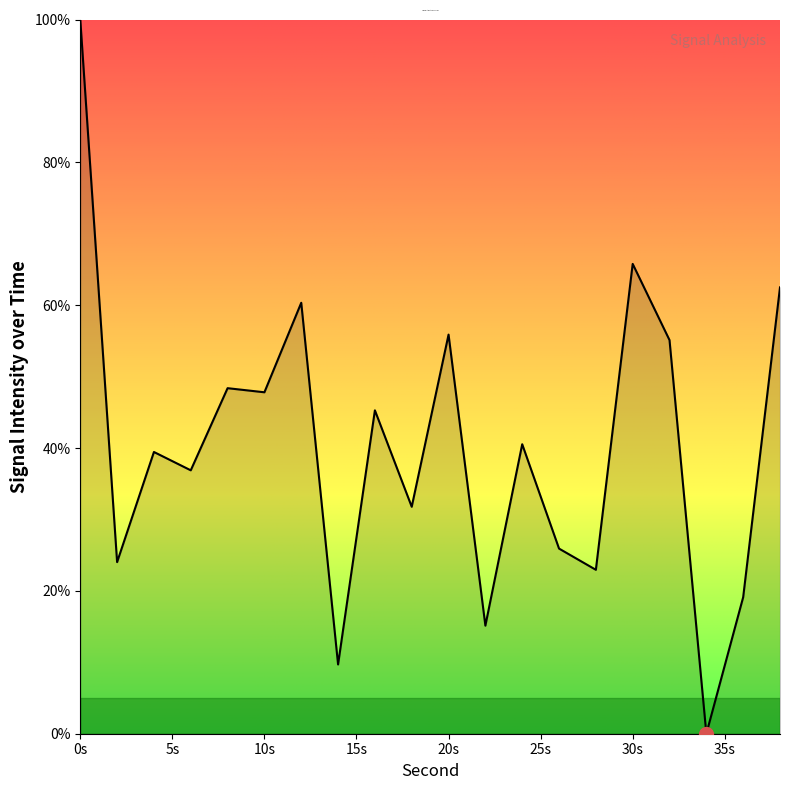

What is the difference between the maximum and minimum values?

100.0